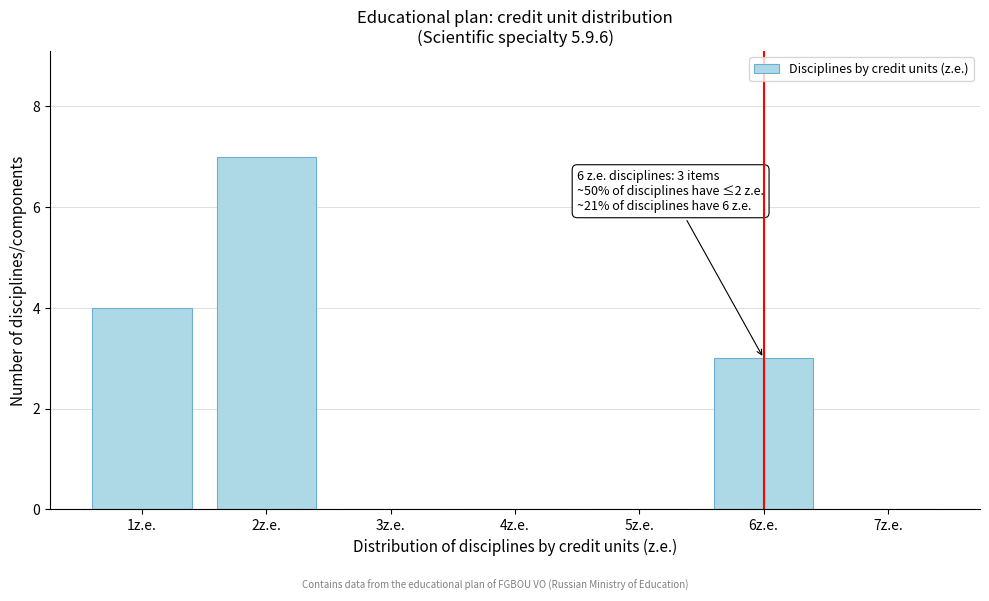

Which range on the x-axis has the tallest bar?

1.5 to 2.5